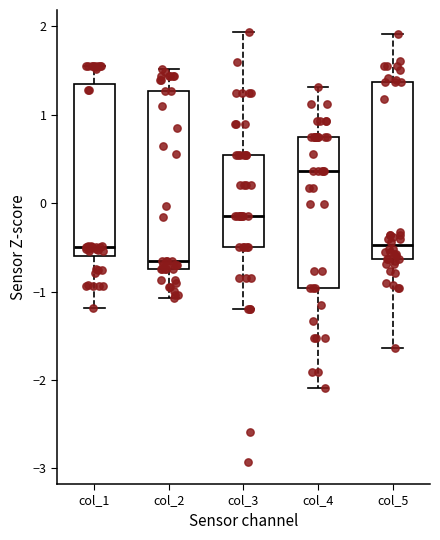

Reading left to right, read every box against the y-axis: the position of its median line, the range the box covers, and the ends of its whiskers. The values are not printed on the chart, so give them approximately, as read against the axis.

col_1: median -0.5, box -0.6 to 1.3, whiskers -1.2 to 1.6
col_2: median -0.7 (just above the box's lower edge), box -0.7 to 1.3, whiskers -1.1 to 1.5
col_3: median -0.1, box -0.5 to 0.5, whiskers -1.2 to 1.9
col_4: median 0.4, box -1.0 to 0.7, whiskers -2.1 to 1.3
col_5: median -0.5, box -0.6 to 1.4, whiskers -1.6 to 1.9